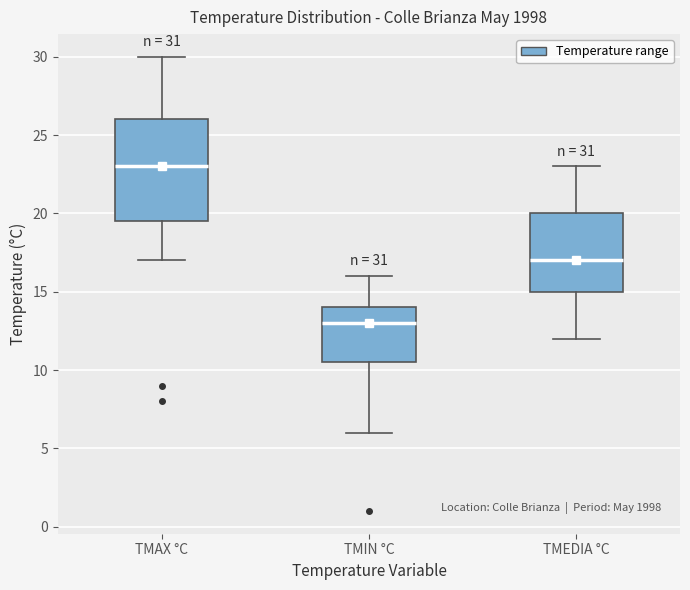

Which box has the highest median line?

TMAX °C